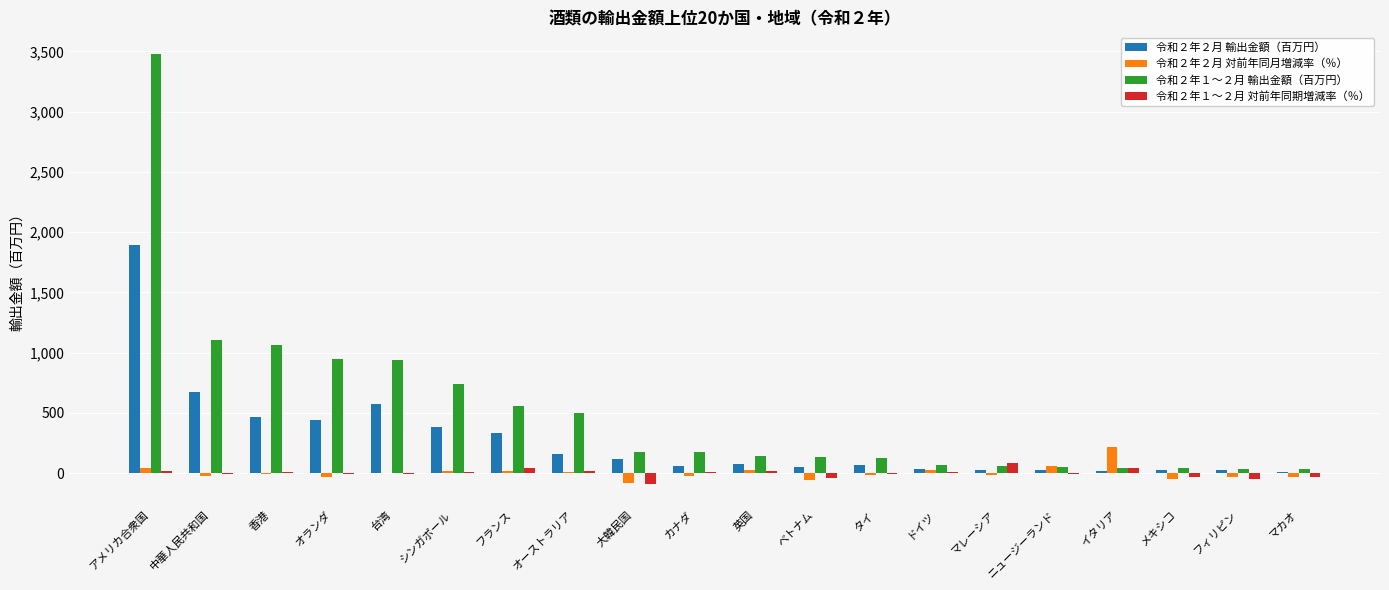

Which label corresponds to the largest value in the chart?

アメリカ合衆国